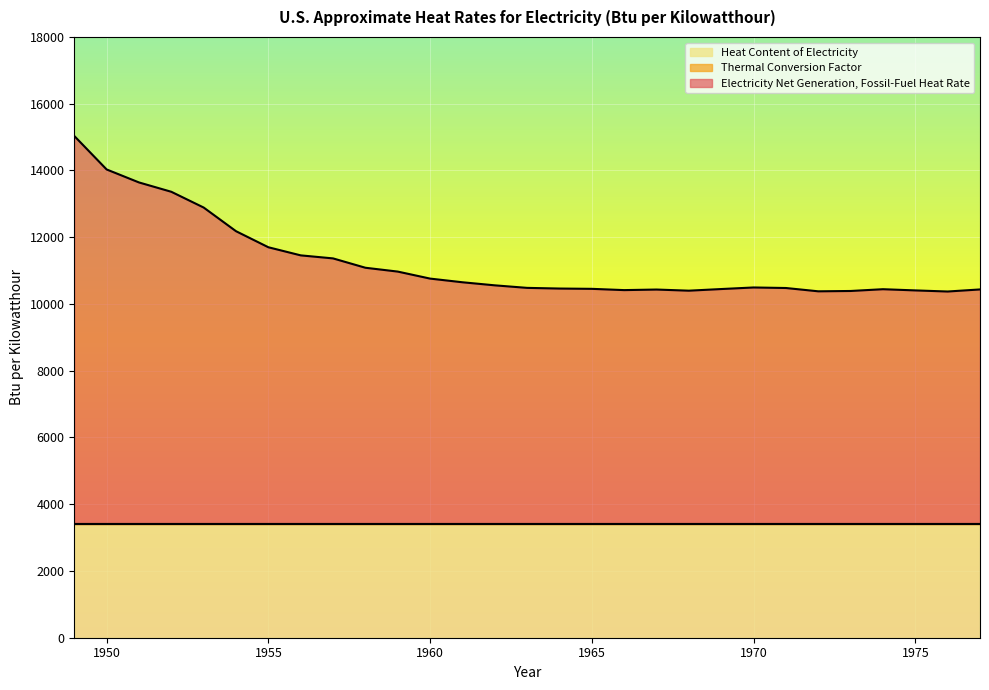

Reading left to right, transcribe all the data shown in this chart.

Electricity Net Generation, Fossil-Fuel Heat Rate: 15033	14030	13641	13361	12889	12180	11699	11456	11365	11085	10970	10760	10650	10558	10482	10462	10453	10415	10432	10398	10447	10494	10478	10379	10389	10442	10406	10373	10435
Thermal Conversion Factor: 3412	3412	3412	3412	3412	3412	3412	3412	3412	3412	3412	3412	3412	3412	3412	3412	3412	3412	3412	3412	3412	3412	3412	3412	3412	3412	3412	3412	3412
Heat Content of Electricity: 3412	3412	3412	3412	3412	3412	3412	3412	3412	3412	3412	3412	3412	3412	3412	3412	3412	3412	3412	3412	3412	3412	3412	3412	3412	3412	3412	3412	3412